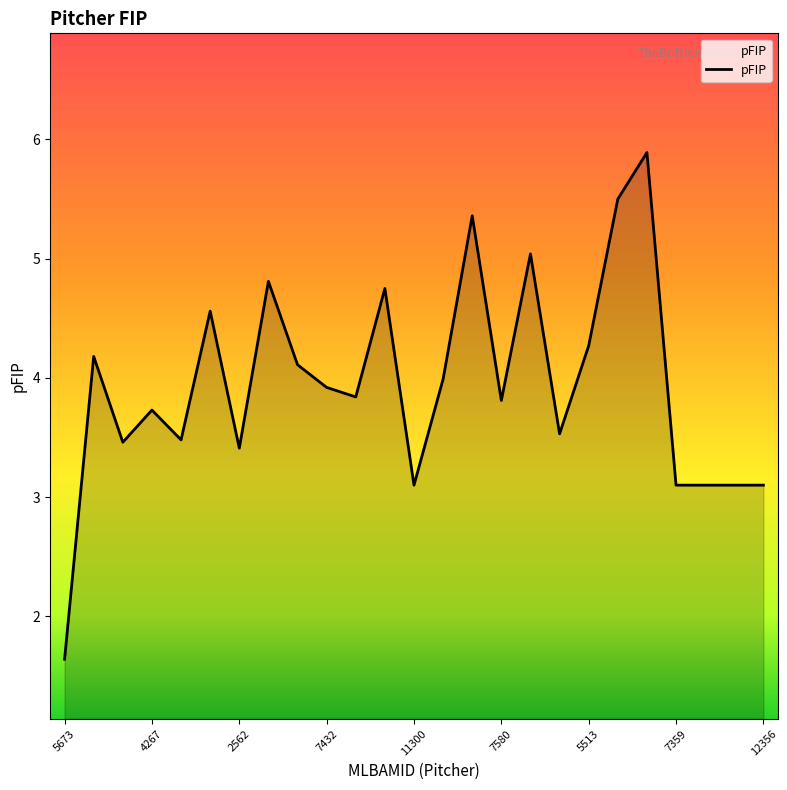

What is the minimum value shown in the chart?

1.6